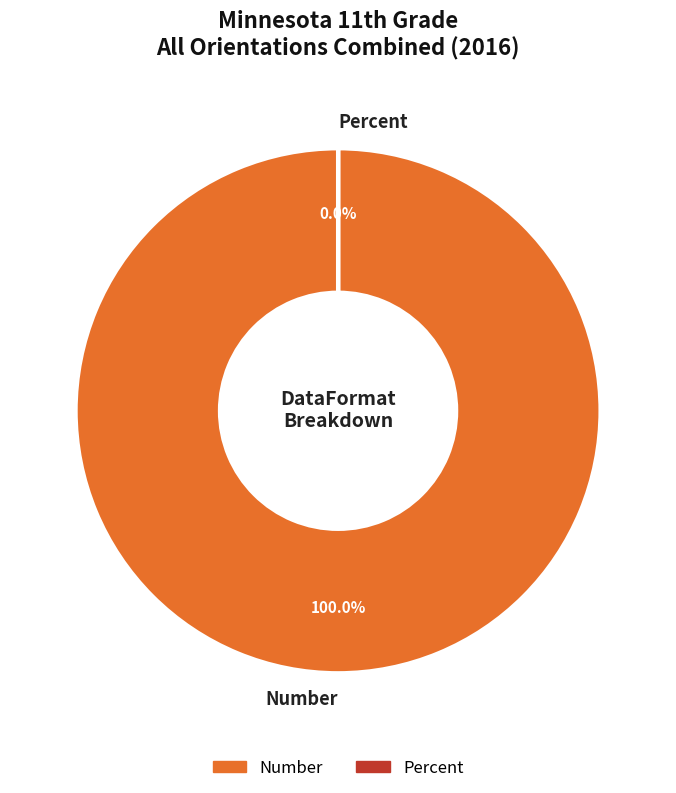

What is the change in value from Number to Percent?

-33285.1